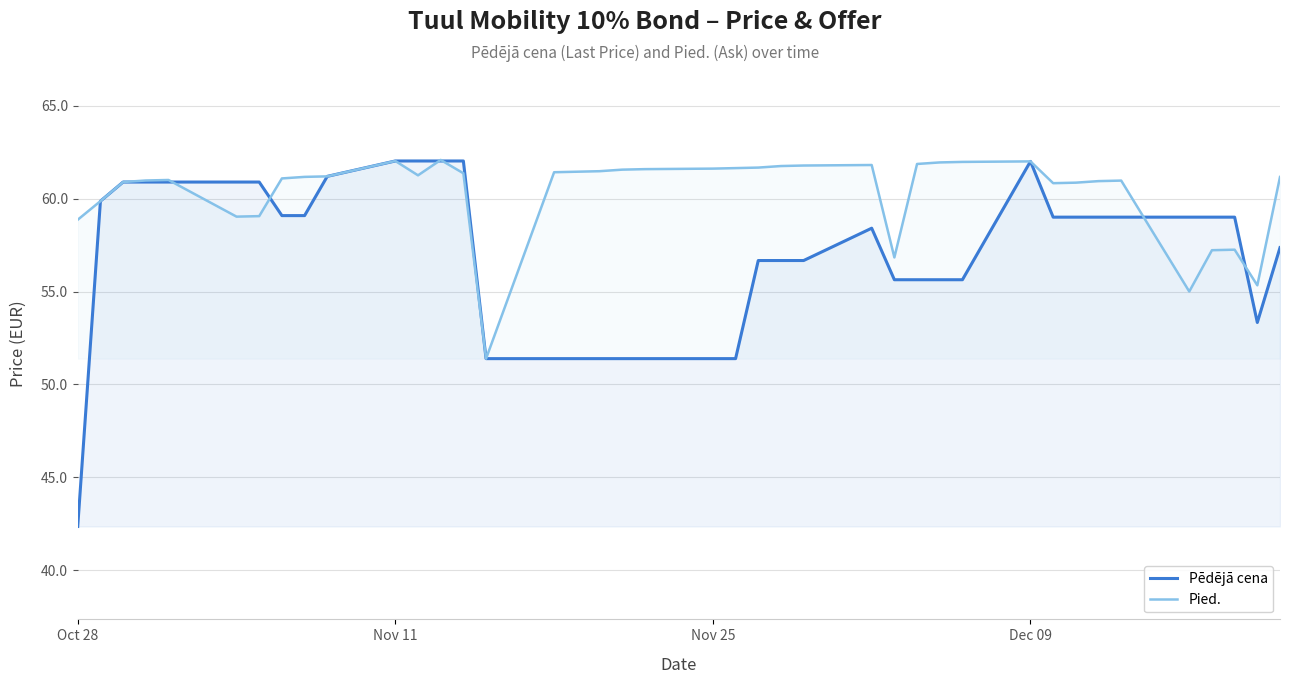

What is the value of the Pied. point at the 14th from the left?

61.4